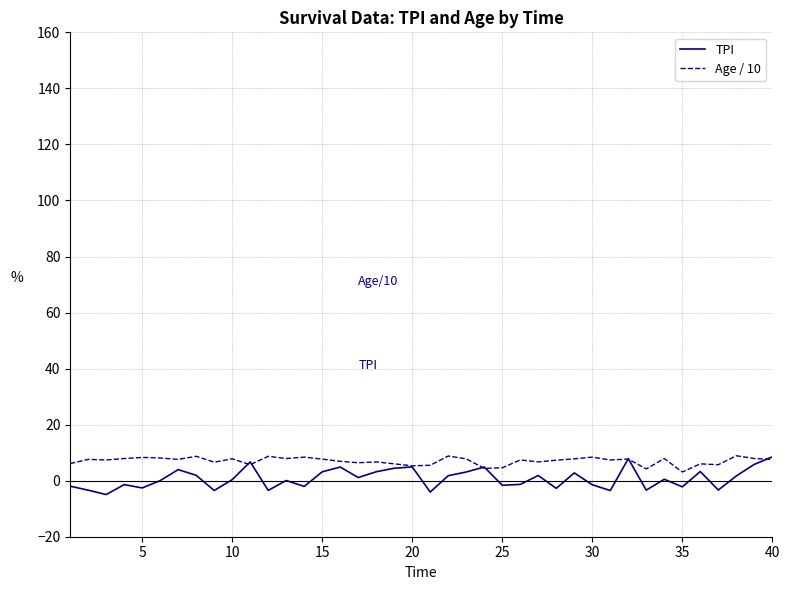

How many lines are shown in the chart?

2